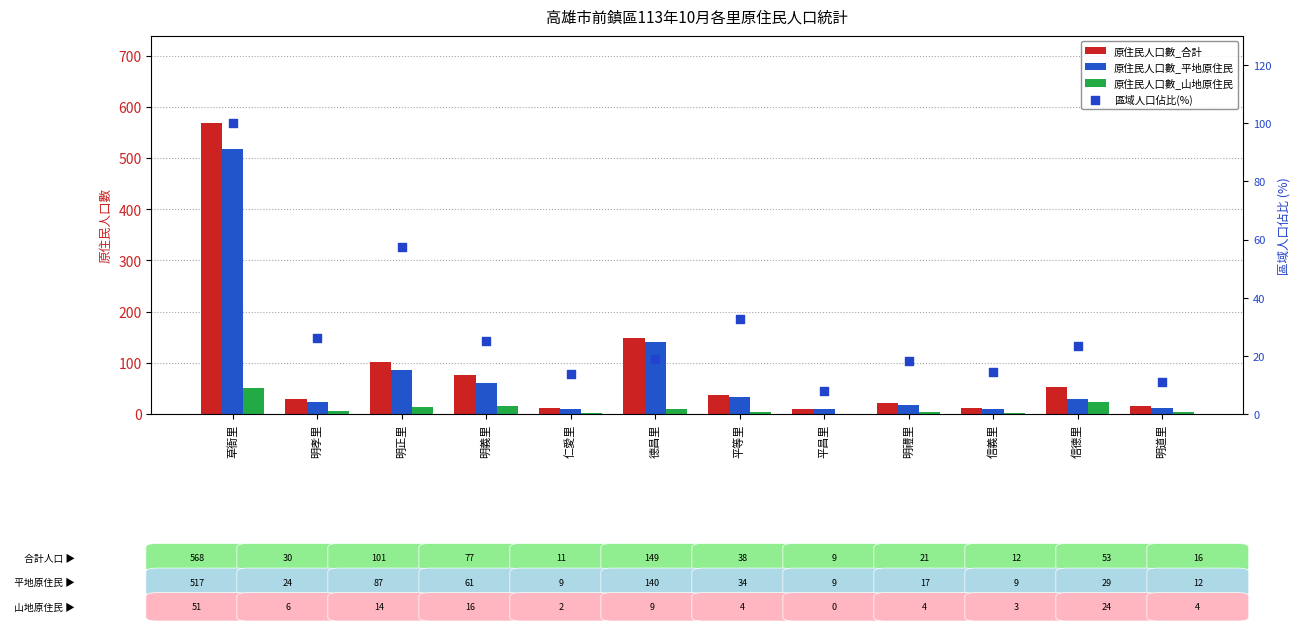

Is the value of 原住民人口數_合計 at 平昌里 greater than the value of 原住民人口數_平地原住民 at 明孝里?

No